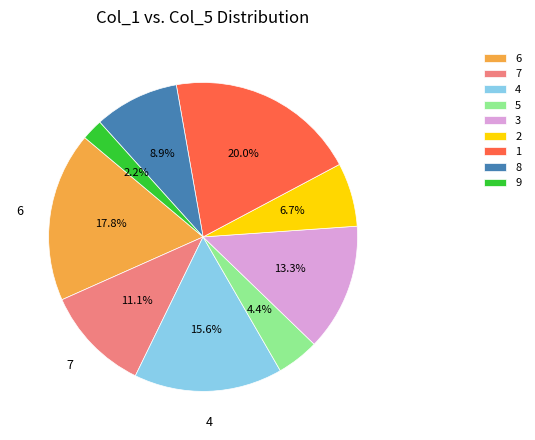

Is there a majority slice in this chart?

No